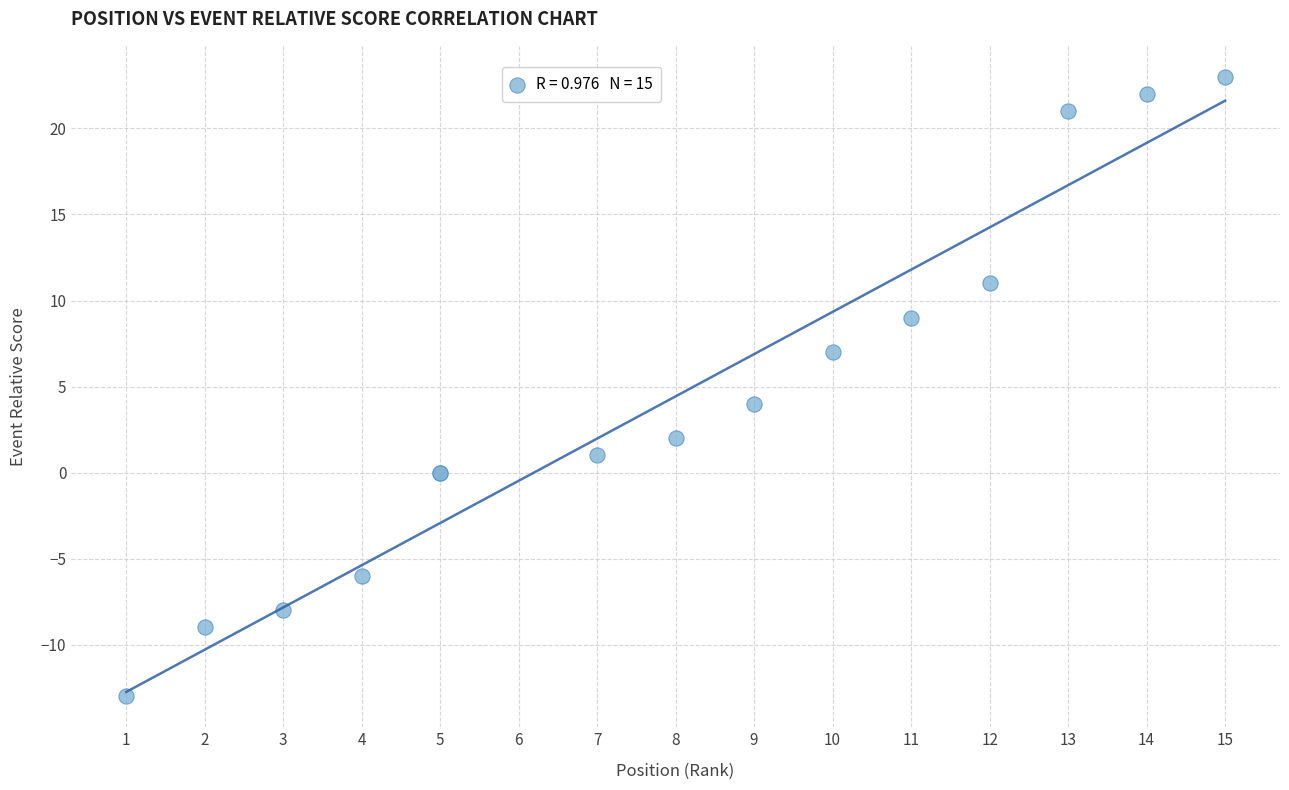

What Y value in the scatter plot is closest to 5?

4